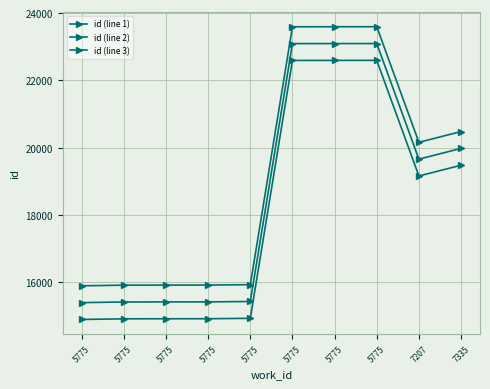

In id (line 1), how many points are lower than both neighbors (excluding endpoints)?

1